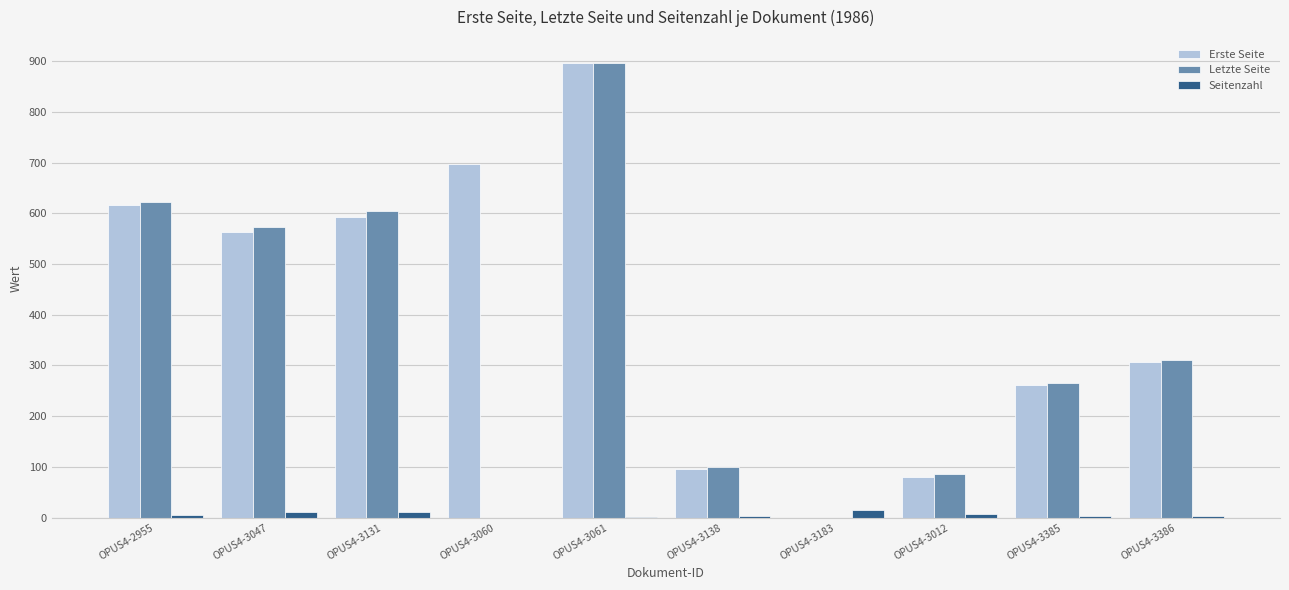

How many categories are shown in the chart?

10